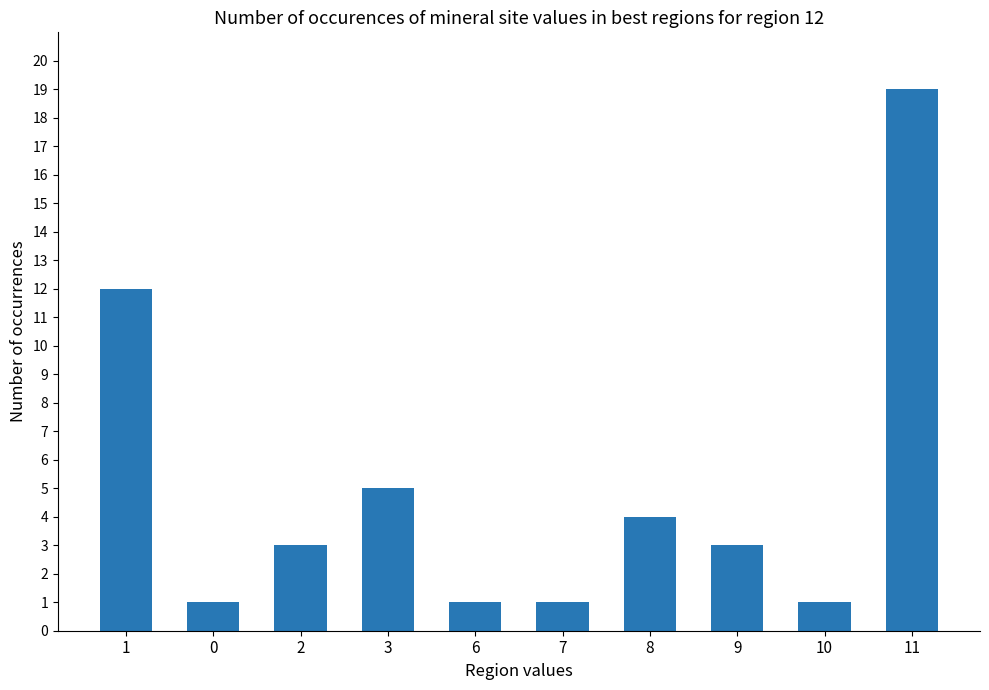

Are the bars grouped side by side (vs. stacked)?

No